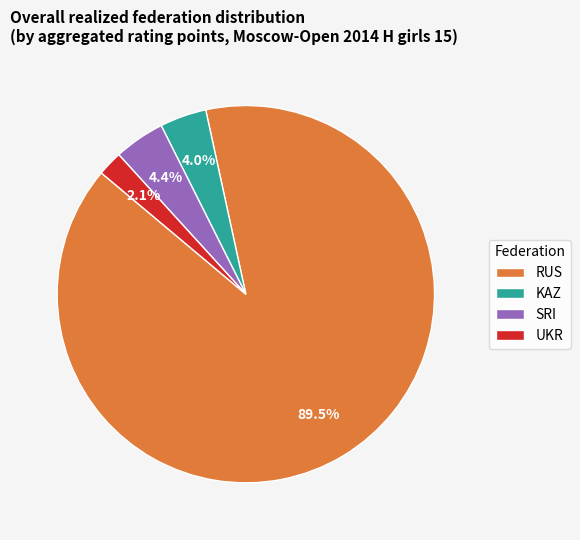

Approximately how many times larger is the value at KAZ compared to UKR?

1.9